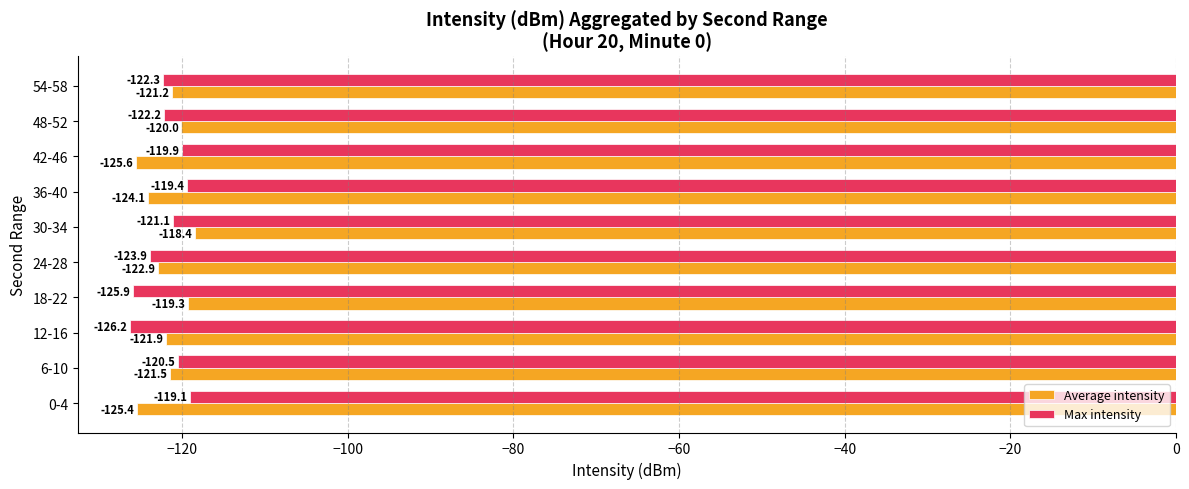

Which series has the largest total across all categories?

Average intensity